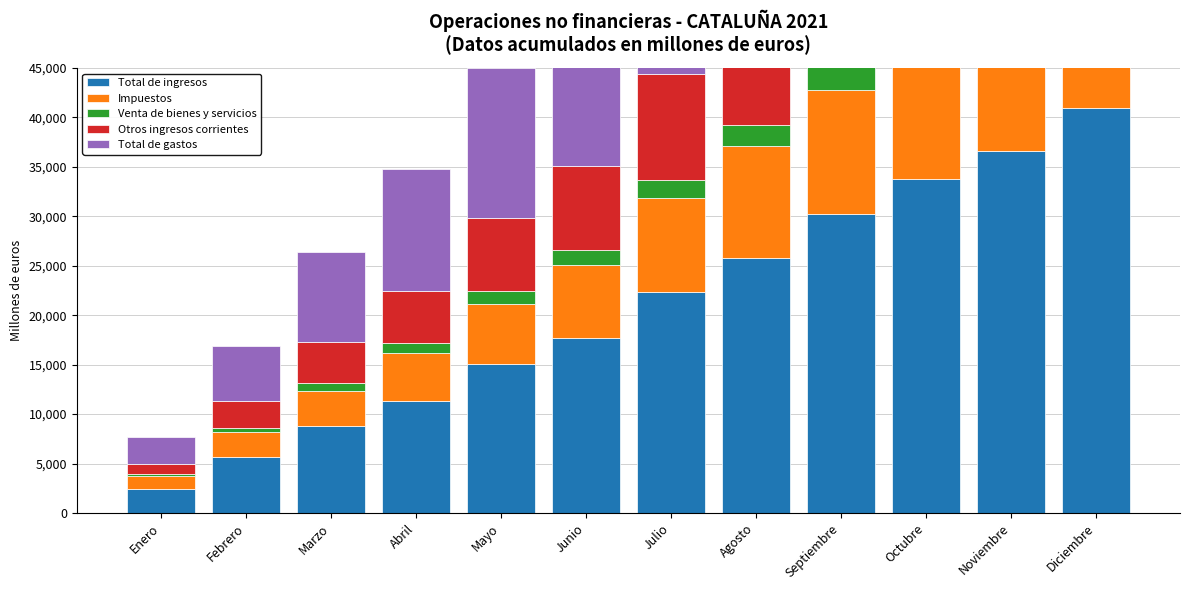

How many values in the Total de gastos series are below 22946?

6